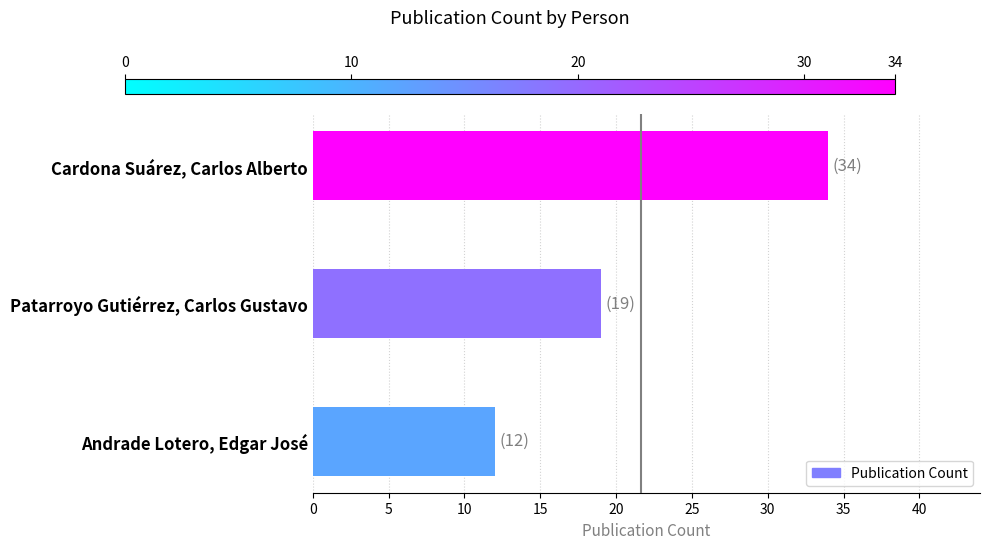

Reading bottom to top, extract all data points from this chart.

12	19	34